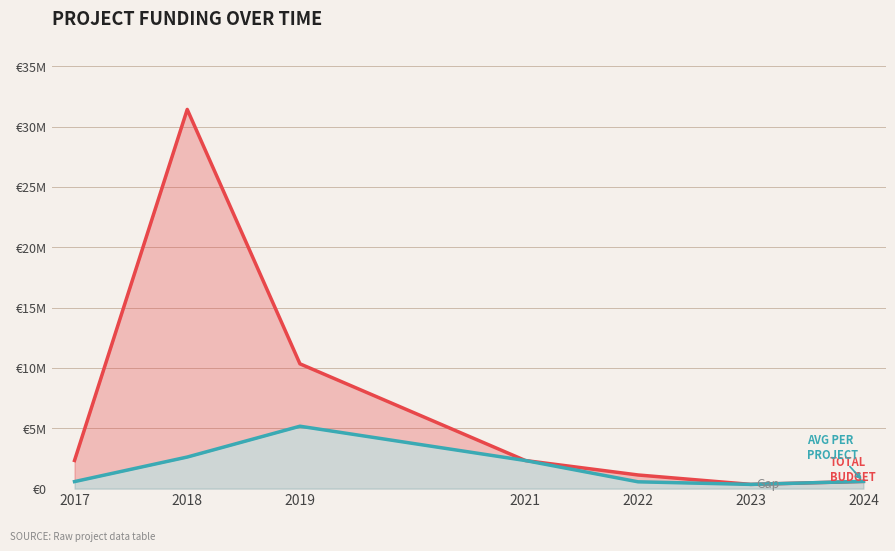

Does the chart display data point markers on the line(s)?

No